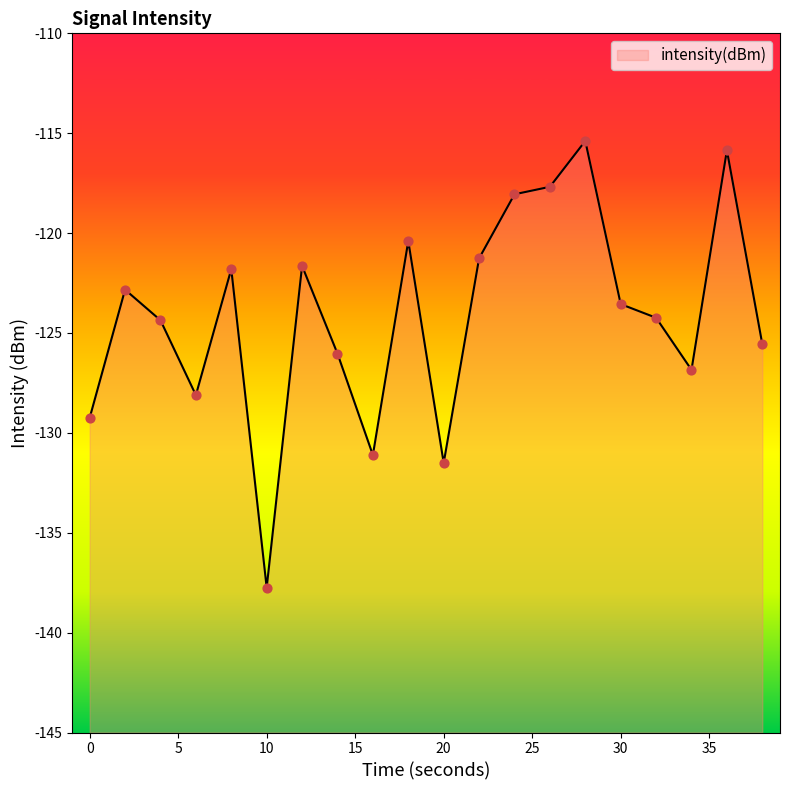

Which has a higher value, 14 or 28?

28